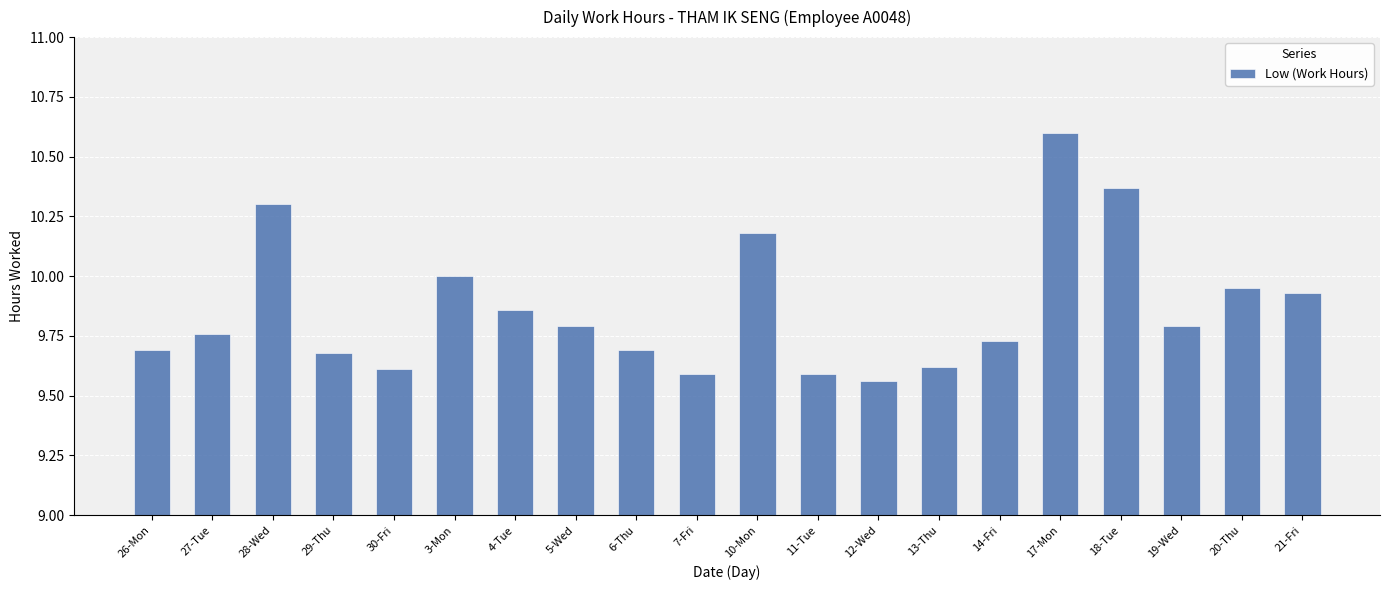

What is the change in value from 28-Wed to 13-Thu?

-0.7